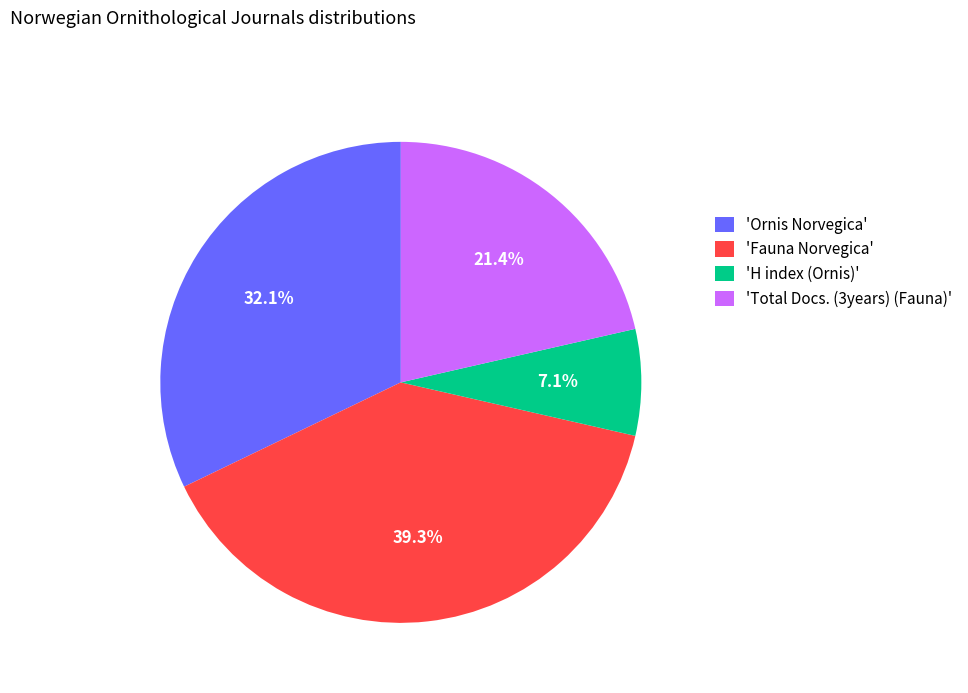

Combined, do 'Ornis Norvegica' and 'Fauna Norvegica' account for over 50%?

Yes